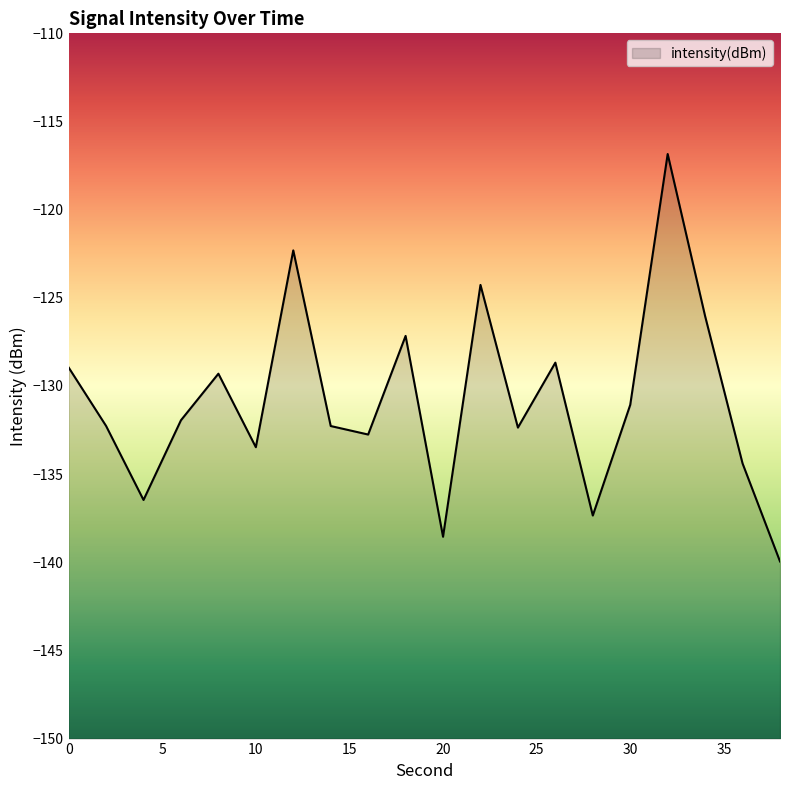

True or false: the data has more than 0 interior local peaks.

True